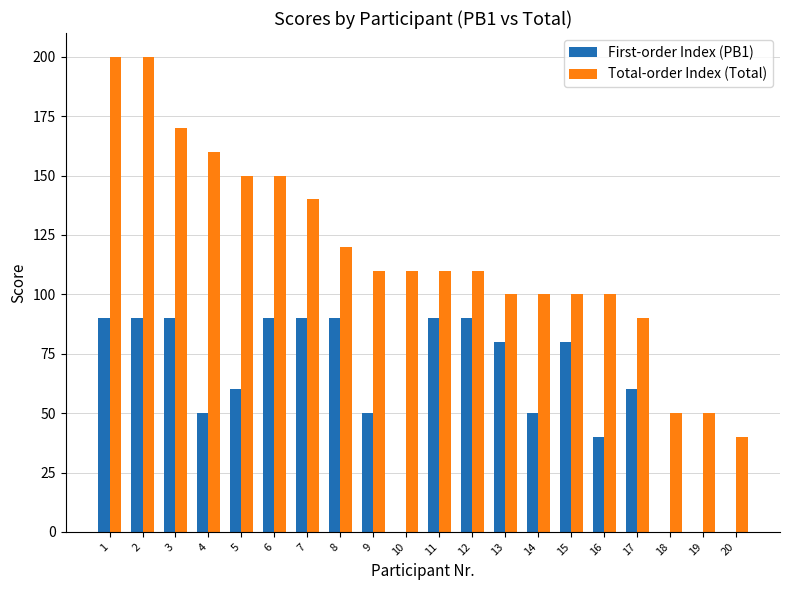

Reading left to right, list all the values displayed in this chart.

First-order Index (PB1): 90	90	90	50	60	90	90	90	50	0	90	90	80	50	80	40	60	0	0	0
Total-order Index (Total): 200	200	170	160	150	150	140	120	110	110	110	110	100	100	100	100	90	50	50	40